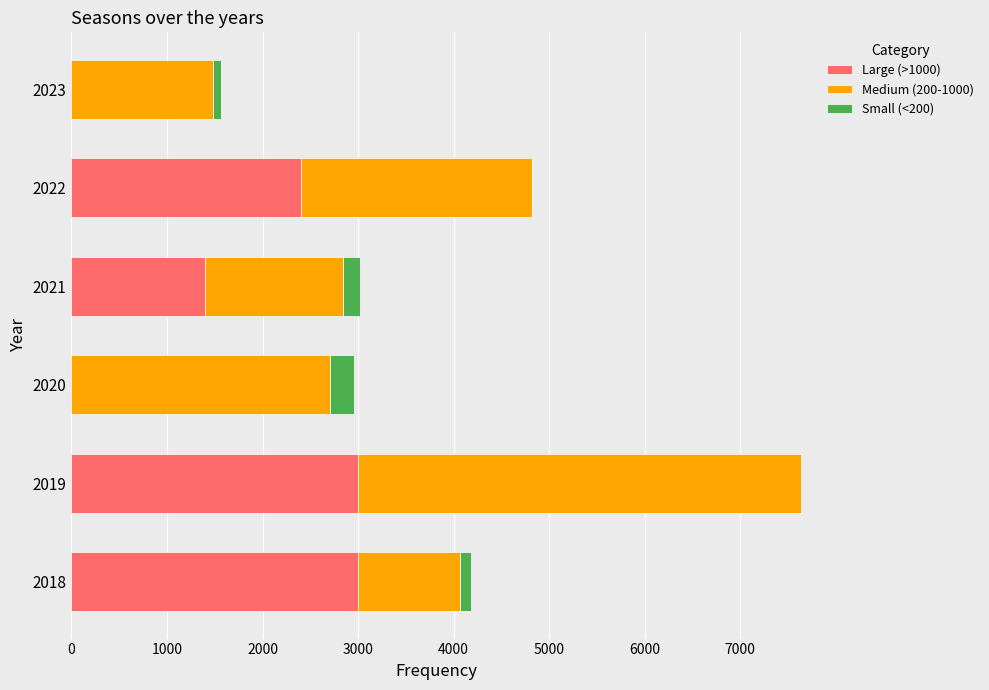

What is the total value across all series at 2021?

3020